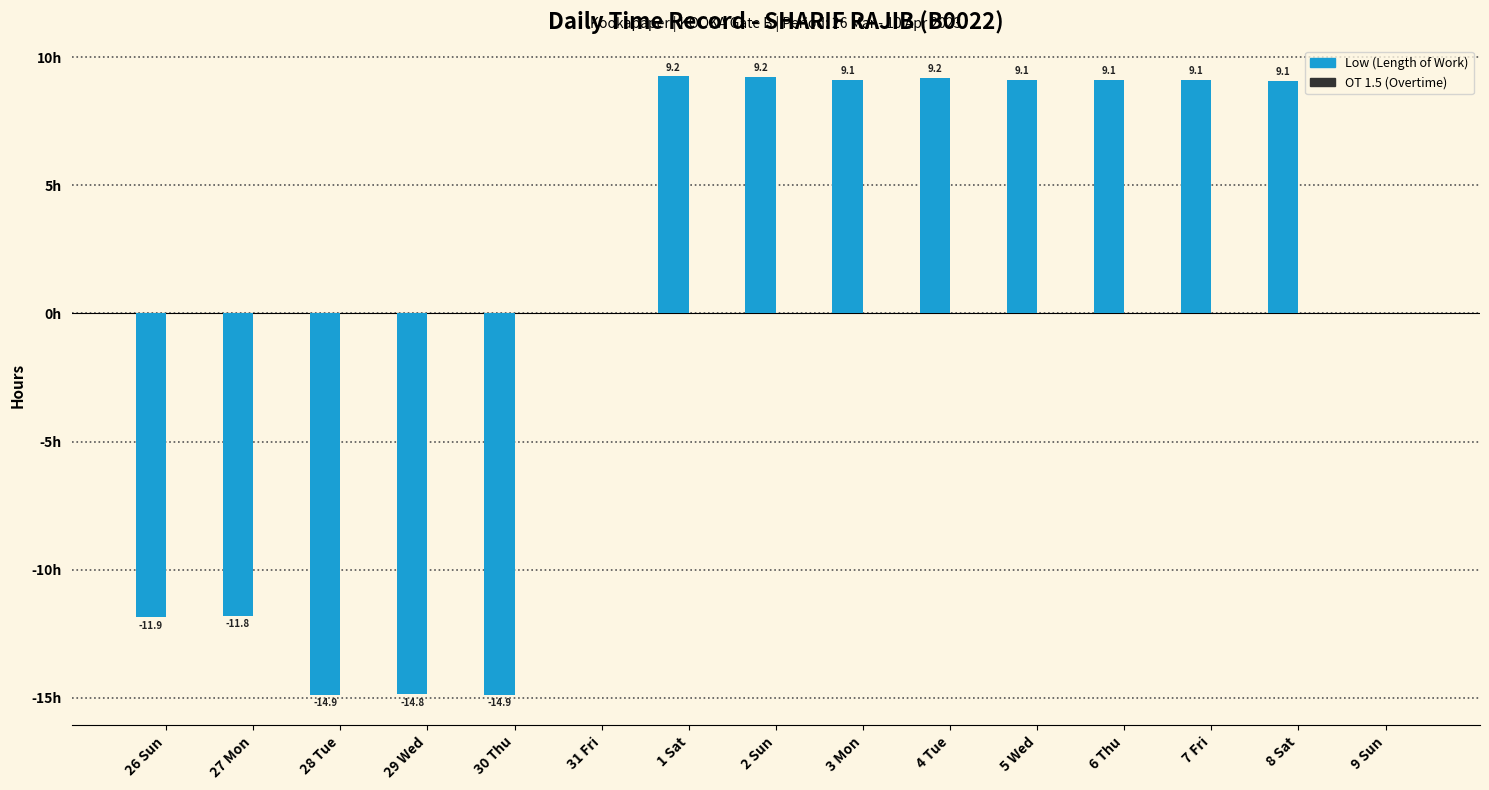

Which has a higher value, 2 Sun or 31 Fri?

2 Sun